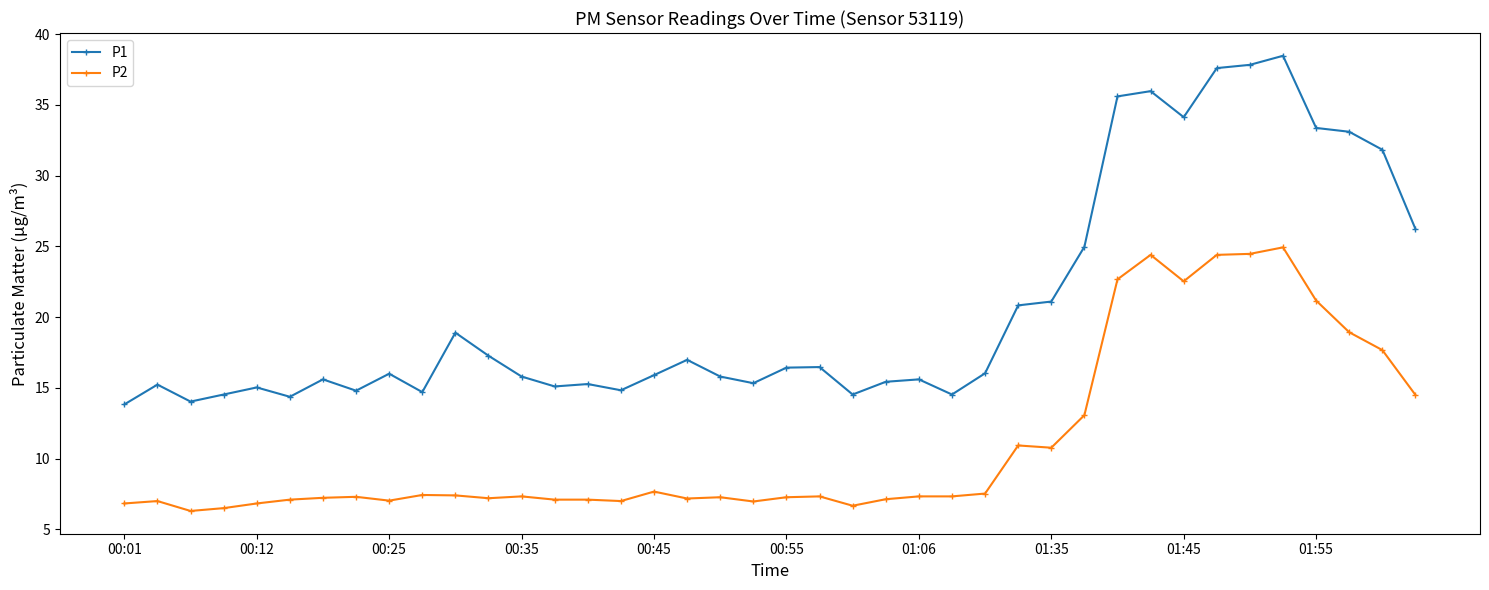

True or false: P2 has more than 1 points higher than both neighbors.

True